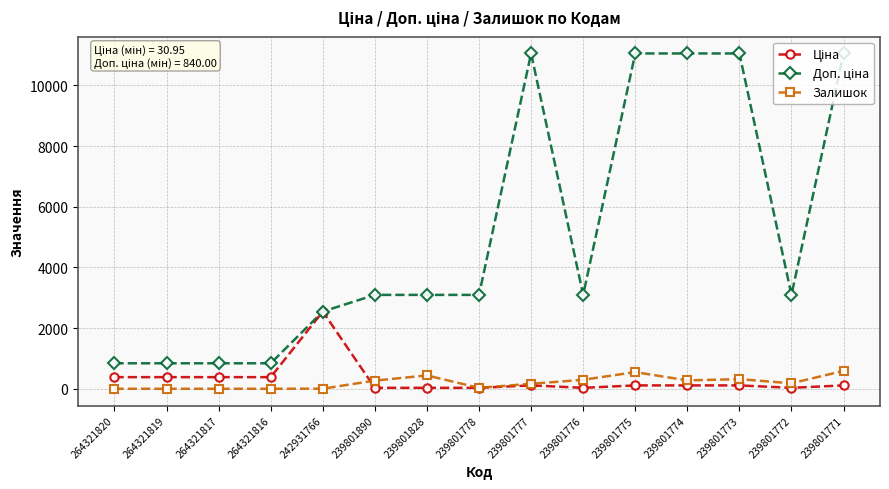

What is the maximum value shown in the chart?

11055.0